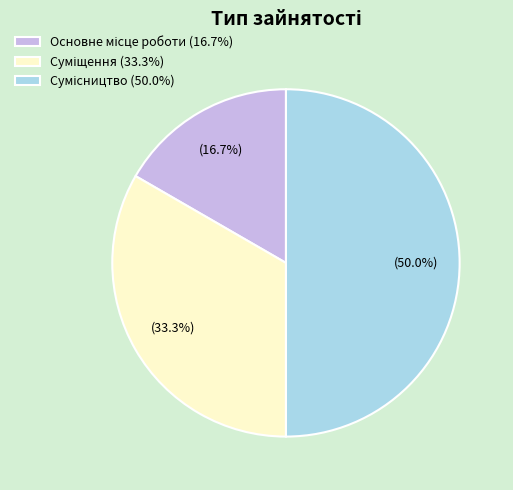

How many slices are in this pie chart?

3